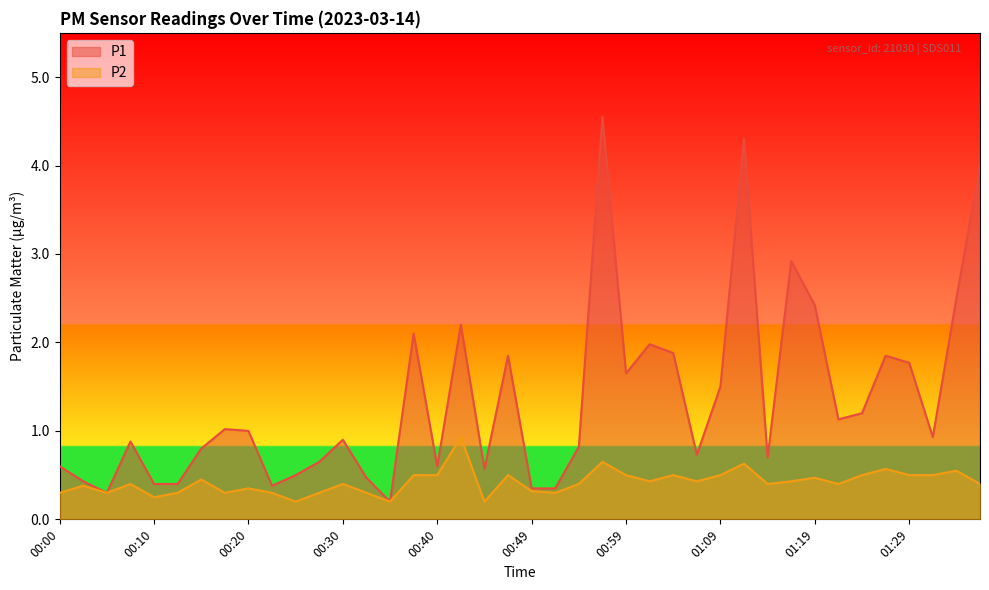

Reading right to left, extract all data points from this chart.

P1: 01:36=4.0	01:33=2.5	01:31=0.9	01:29=1.8	01:26=1.9	01:24=1.2	01:21=1.1	01:19=2.4	01:16=2.9	01:14=0.7	01:11=4.3	01:09=1.5	01:07=0.7	01:04=1.9	01:02=2.0	00:59=1.6	00:57=4.5	00:54=0.8	00:52=0.3	00:49=0.3	00:47=1.9	00:45=0.6	00:42=2.2	00:40=0.6	00:37=2.1	00:35=0.2	00:32=0.5	00:30=0.9	00:27=0.7	00:25=0.5	00:23=0.4	00:20=1.0	00:18=1.0	00:15=0.8	00:13=0.4	00:10=0.4	00:08=0.9	00:05=0.3	00:03=0.4	00:00=0.6
P2: 01:36=0.4	01:33=0.6	01:31=0.5	01:29=0.5	01:26=0.6	01:24=0.5	01:21=0.4	01:19=0.5	01:16=0.4	01:14=0.4	01:11=0.6	01:09=0.5	01:07=0.4	01:04=0.5	01:02=0.4	00:59=0.5	00:57=0.7	00:54=0.4	00:52=0.3	00:49=0.3	00:47=0.5	00:45=0.2	00:42=0.9	00:40=0.5	00:37=0.5	00:35=0.2	00:32=0.3	00:30=0.4	00:27=0.3	00:25=0.2	00:23=0.3	00:20=0.3	00:18=0.3	00:15=0.5	00:13=0.3	00:10=0.2	00:08=0.4	00:05=0.3	00:03=0.4	00:00=0.3